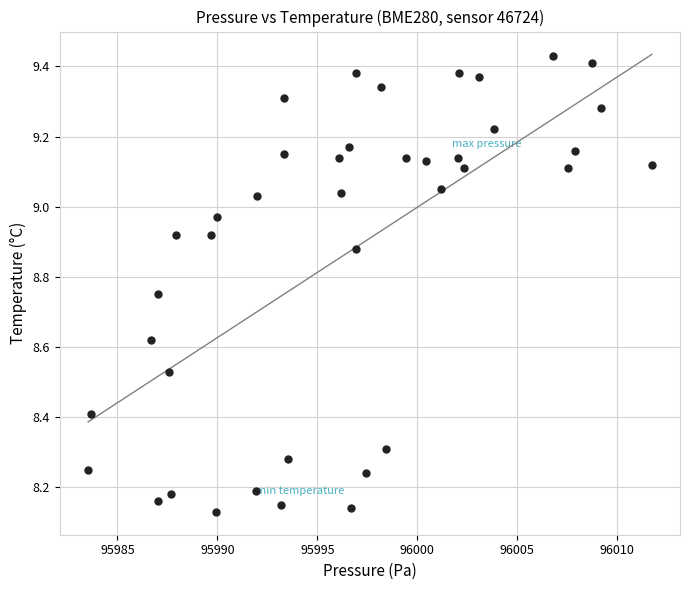

What is the range of X values (max minus min)?

28.2